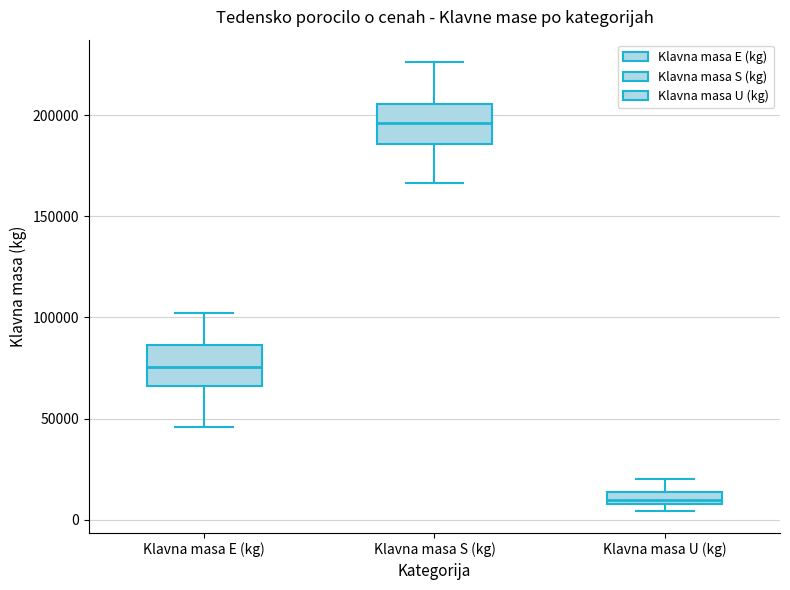

Where does the upper whisker of the box for Klavna masa E (kg) end on the y-axis? The values are not printed on the chart, so give them approximately, as read against the axis.

100000